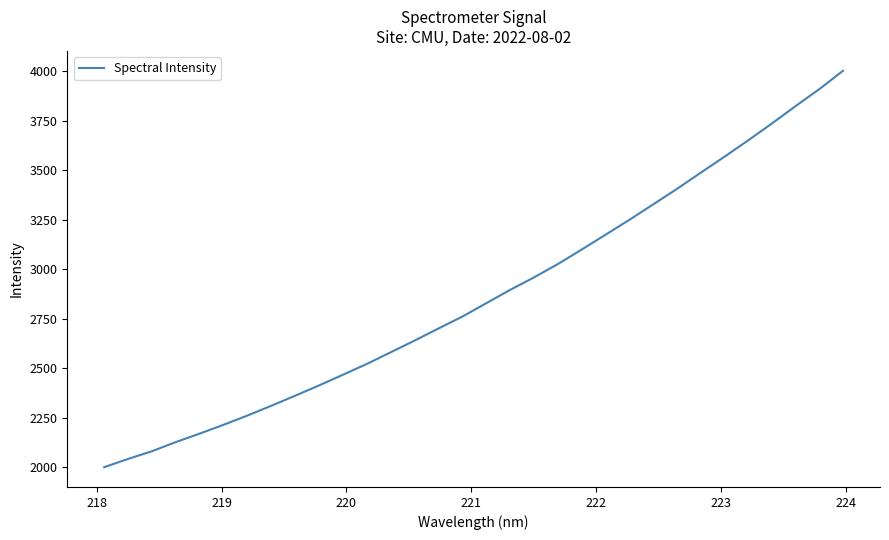

How many series are shown in this chart?

1